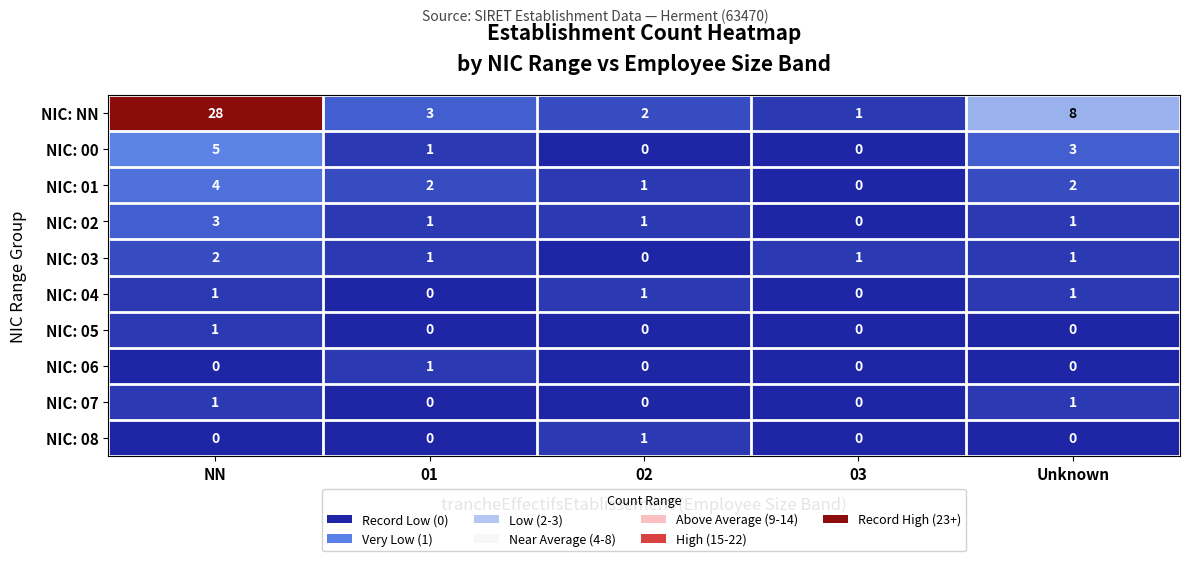

How many series are shown in this chart?

10